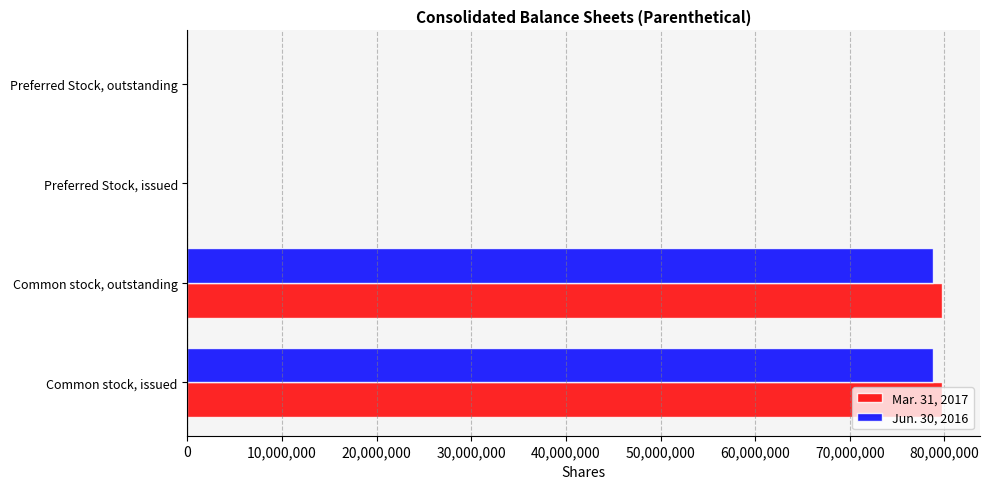

Which series changed the most between Common stock, outstanding and Preferred Stock, outstanding?

Mar. 31, 2017